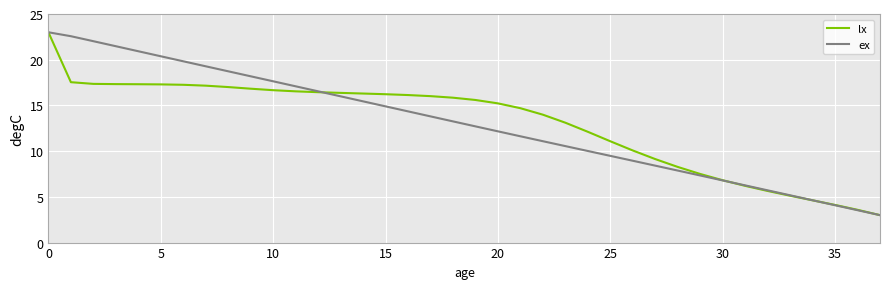

How many lines are shown in the chart?

2